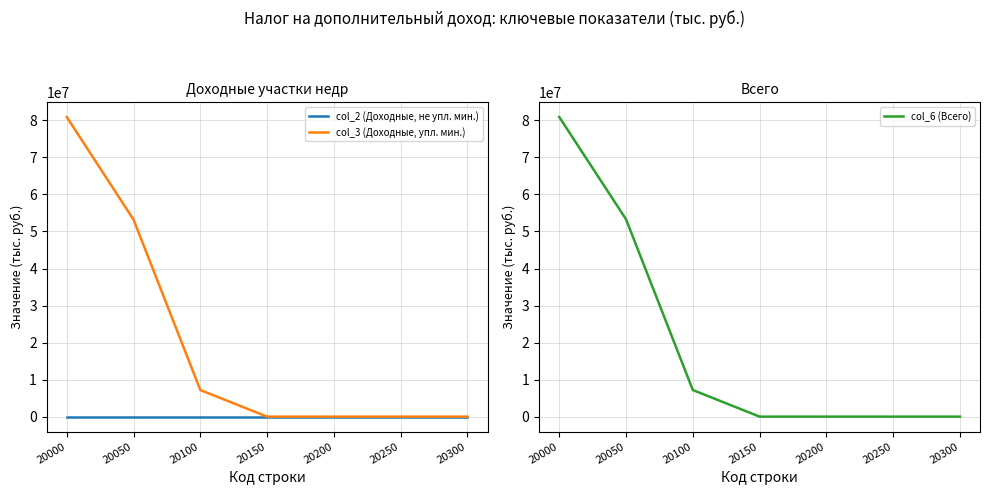

Is this an area chart (filled region under the line)?

No